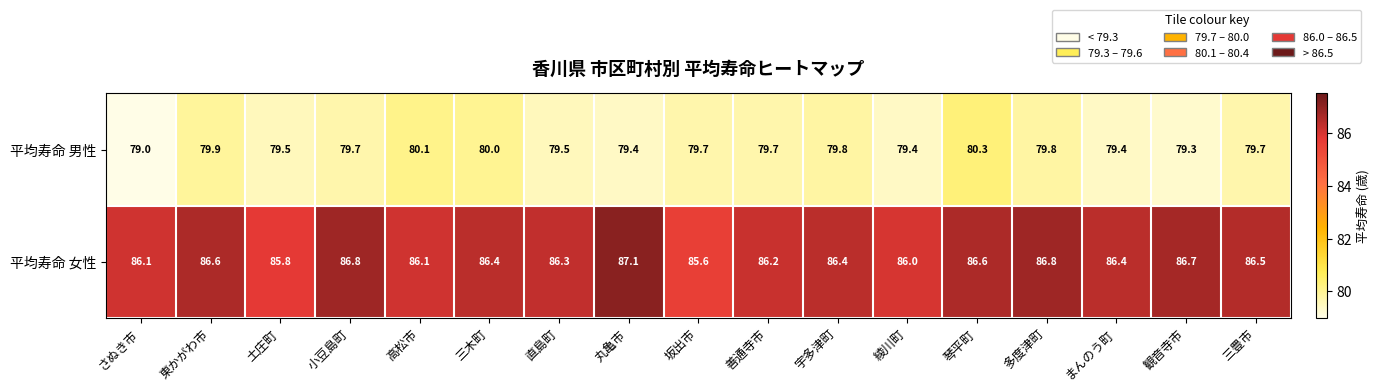

The value of 平均寿命 男性 at 三豊市 is 79.7. True or false?

True